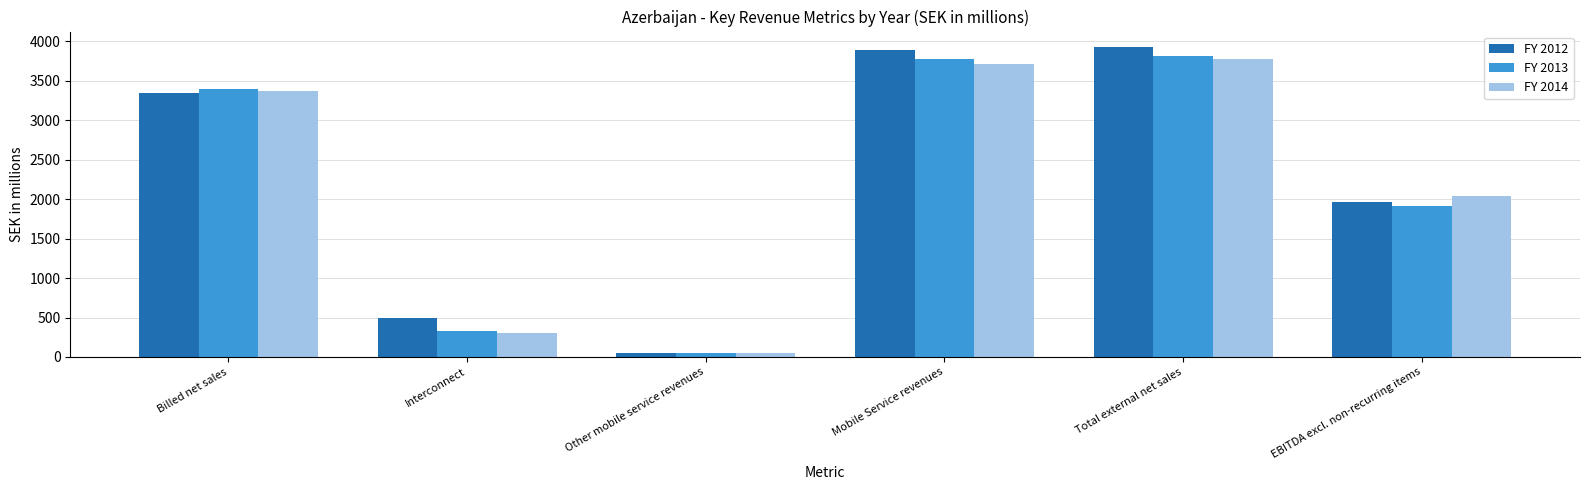

Where is FY 2014 nearest to the value 1913?

EBITDA excl. non-recurring items